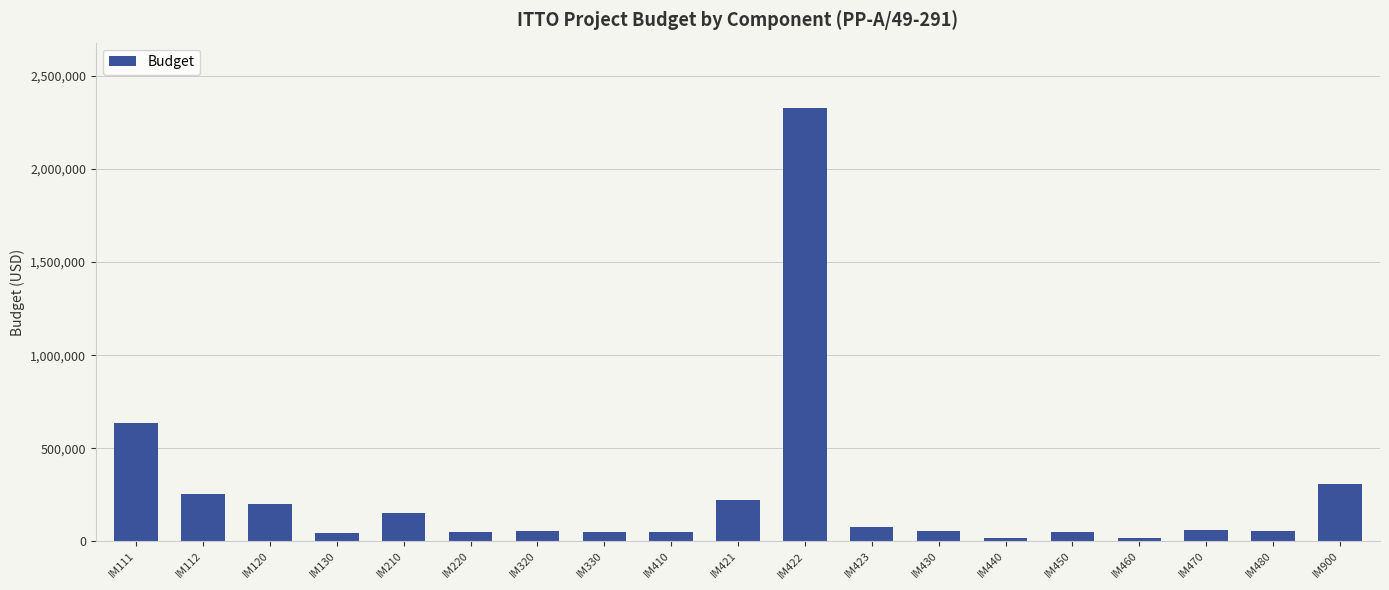

Count the number of categories in the chart.

19